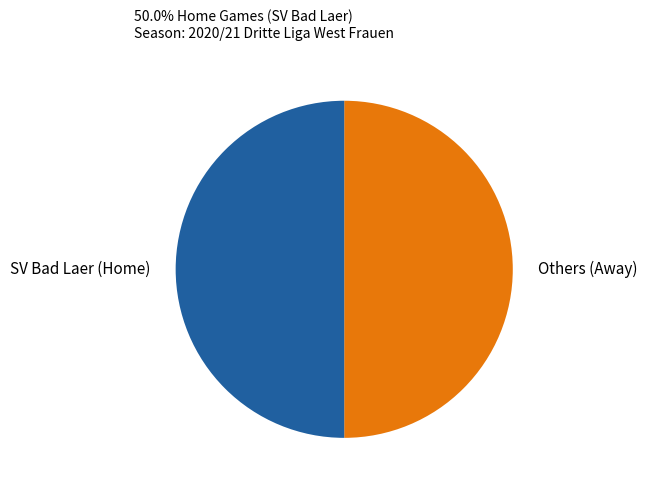

Approximately how many times larger is the value at SV Bad Laer (Home) compared to Others (Away)?

1.0